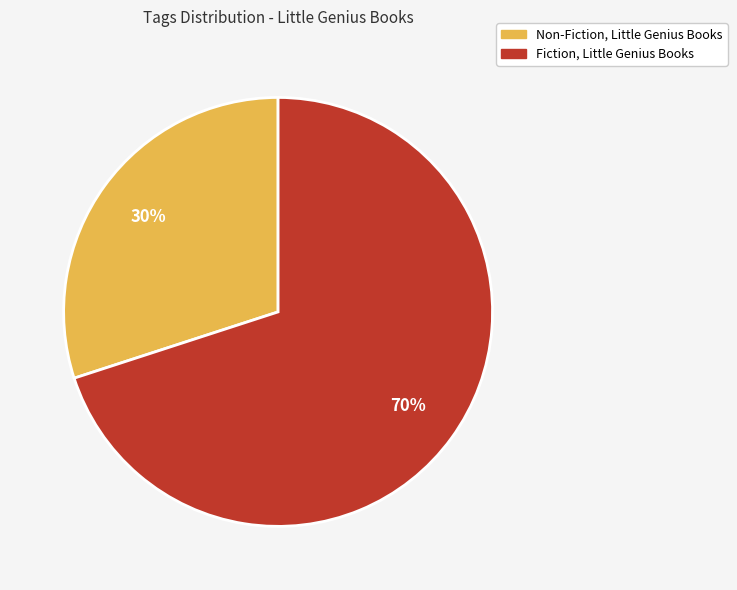

Does Fiction, Little Genius Books account for over 50% of the chart?

Yes